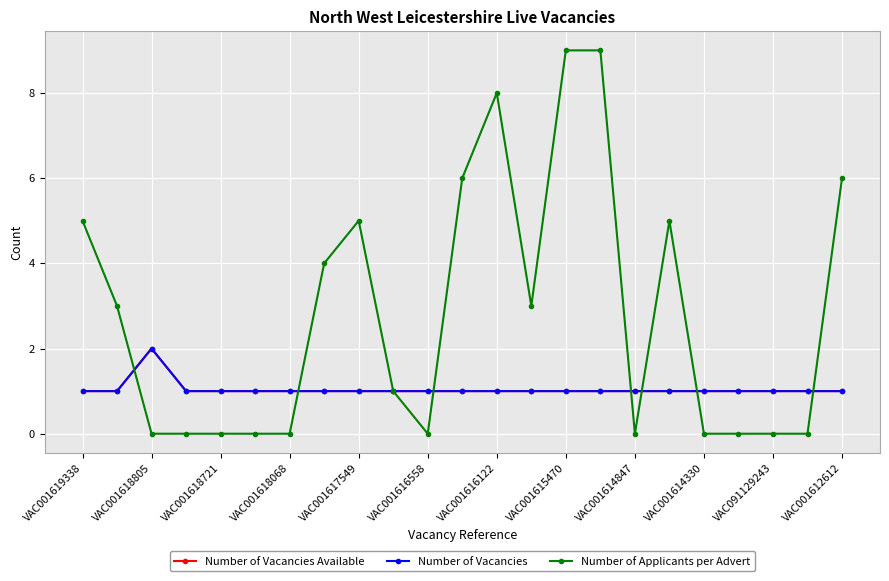

Does the chart have visible grid lines?

Yes